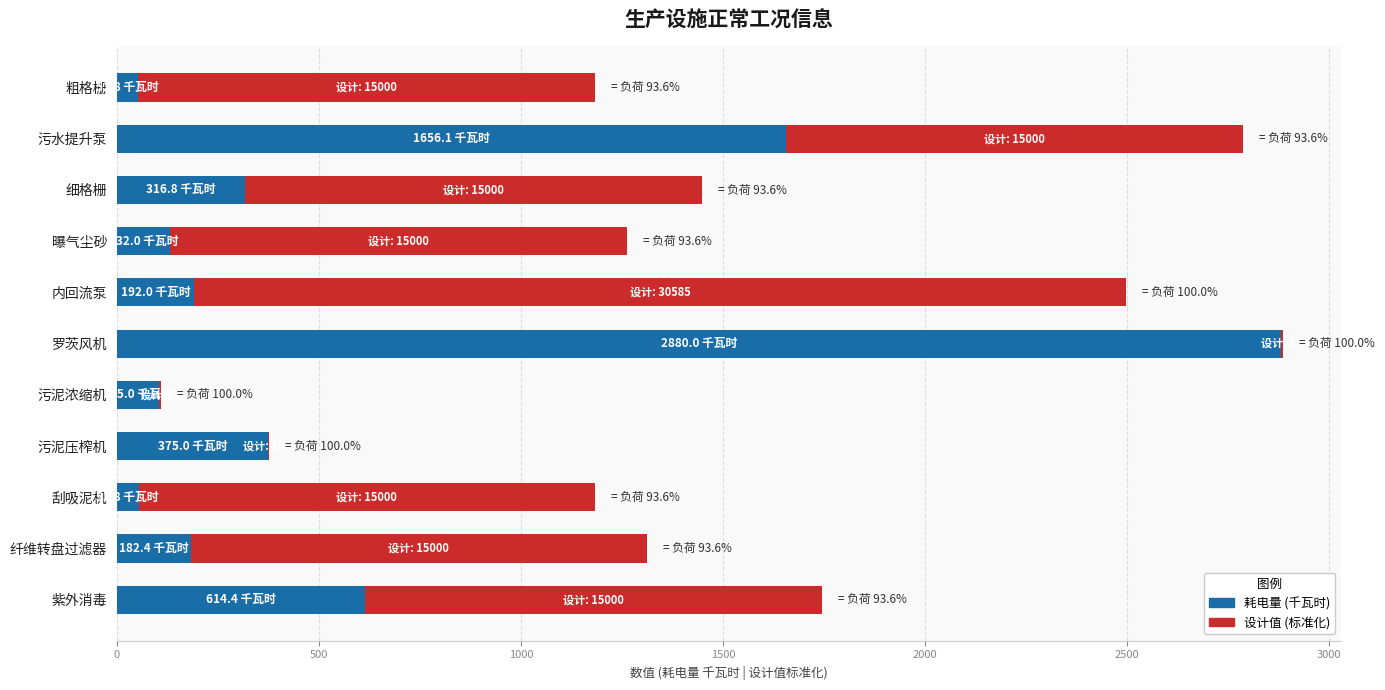

True or false: 耗电量 (千瓦时) has a value of 616.2 at 污泥压榨机.

False